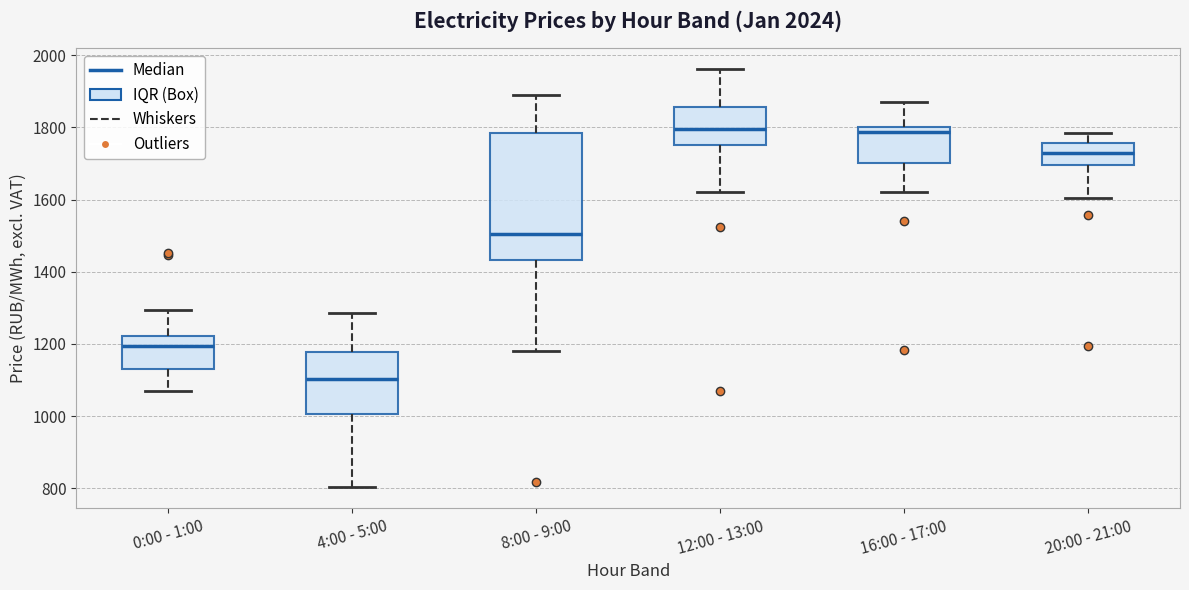

Reading left to right, transcribe this box plot: for each box, give where its median line is, the range the box spans, and where its two whiskers end, as read against the y-axis. The values are not printed on the chart, so give them approximately, as read against the axis.

0:00 - 1:00: median 1200, box 1140 to 1220, whiskers 1060 to 1300
4:00 - 5:00: median 1100, box 1000 to 1180, whiskers 800 to 1280
8:00 - 9:00: median 1500, box 1440 to 1780, whiskers 1180 to 1900
12:00 - 13:00: median 1800, box 1760 to 1860, whiskers 1620 to 1960
16:00 - 17:00: median 1780, box 1700 to 1800, whiskers 1620 to 1860
20:00 - 21:00: median 1720, box 1700 to 1760, whiskers 1600 to 1780